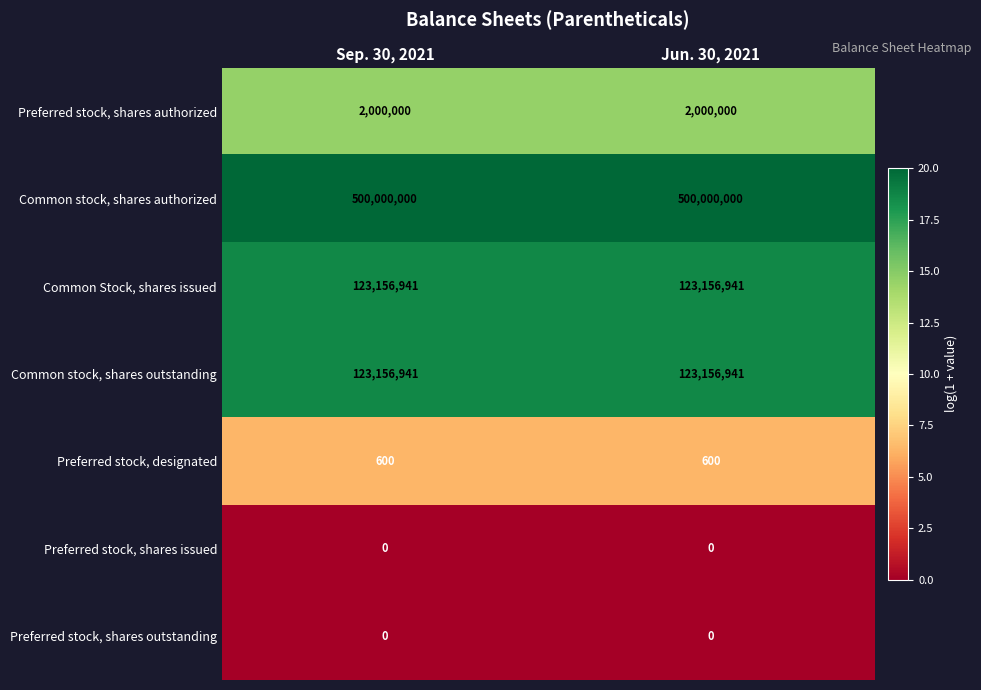

What is the spread (max minus min) of values at Jun. 30, 2021?

500000000